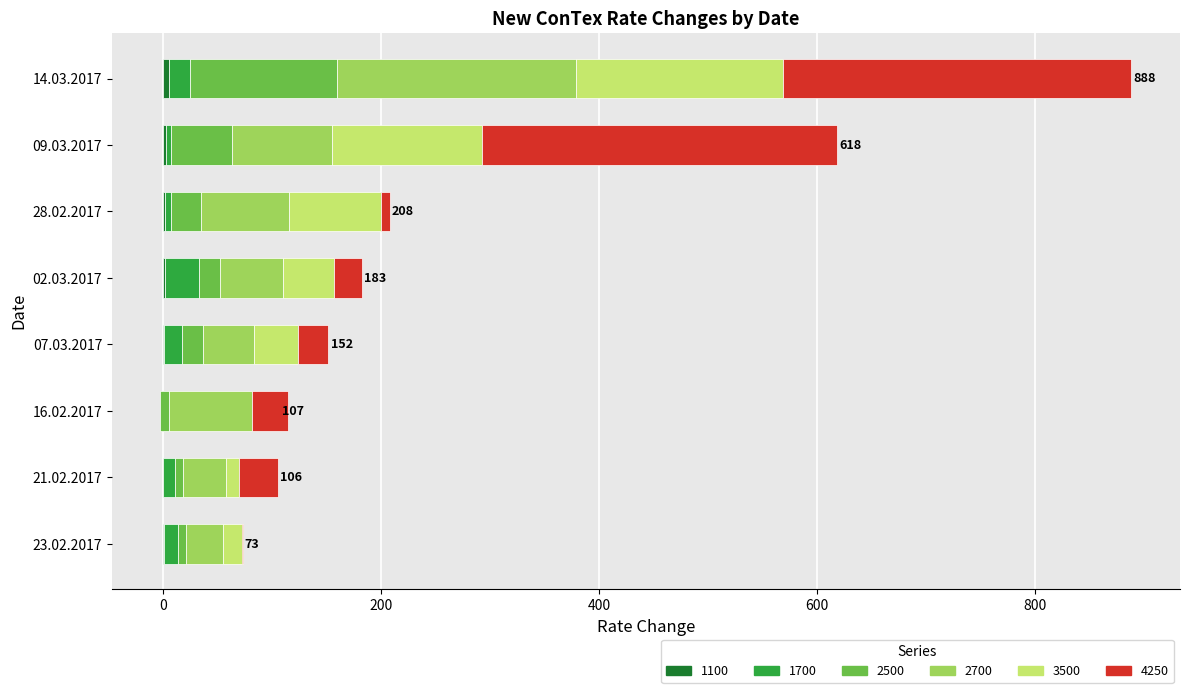

The 1100 series shows 5 at 09.03.2017. True or false?

False